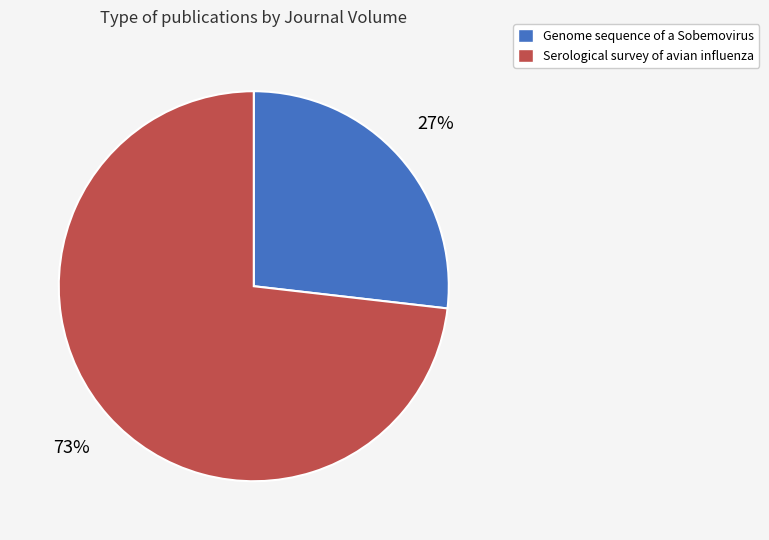

The Genome sequence of a Sobemovirus slice represents 21% of the pie. True or false?

False